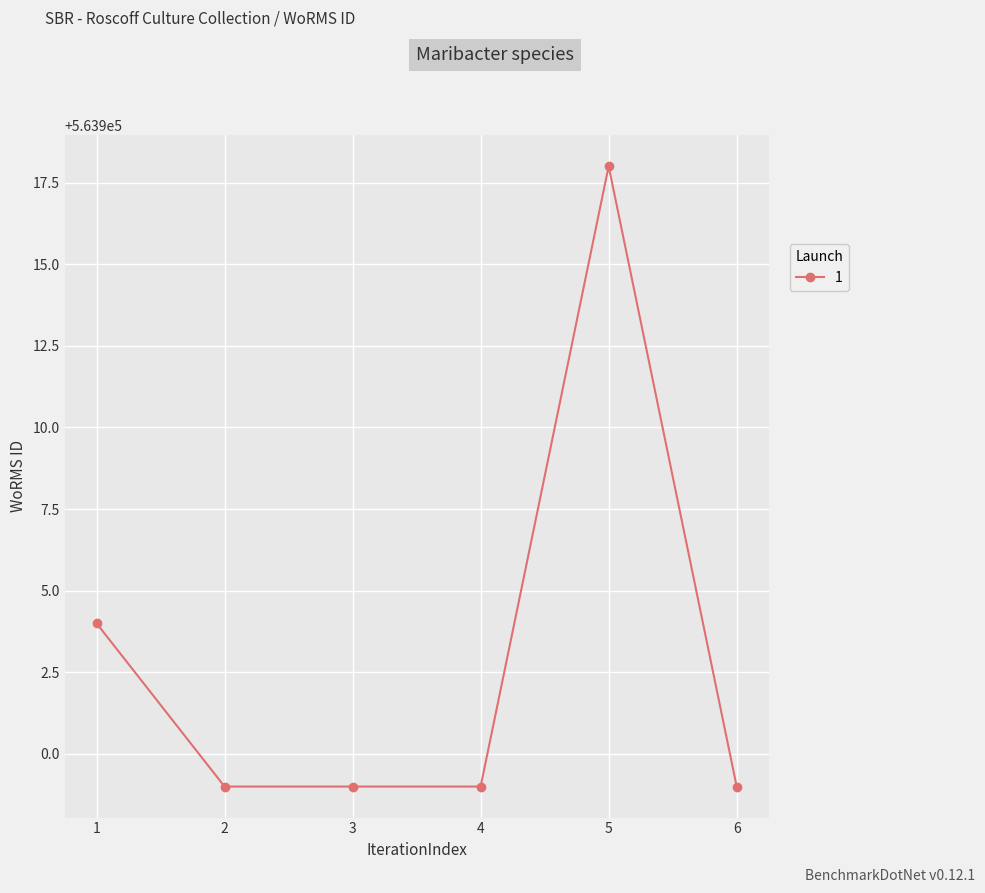

Which label corresponds to the largest value in the chart?

5